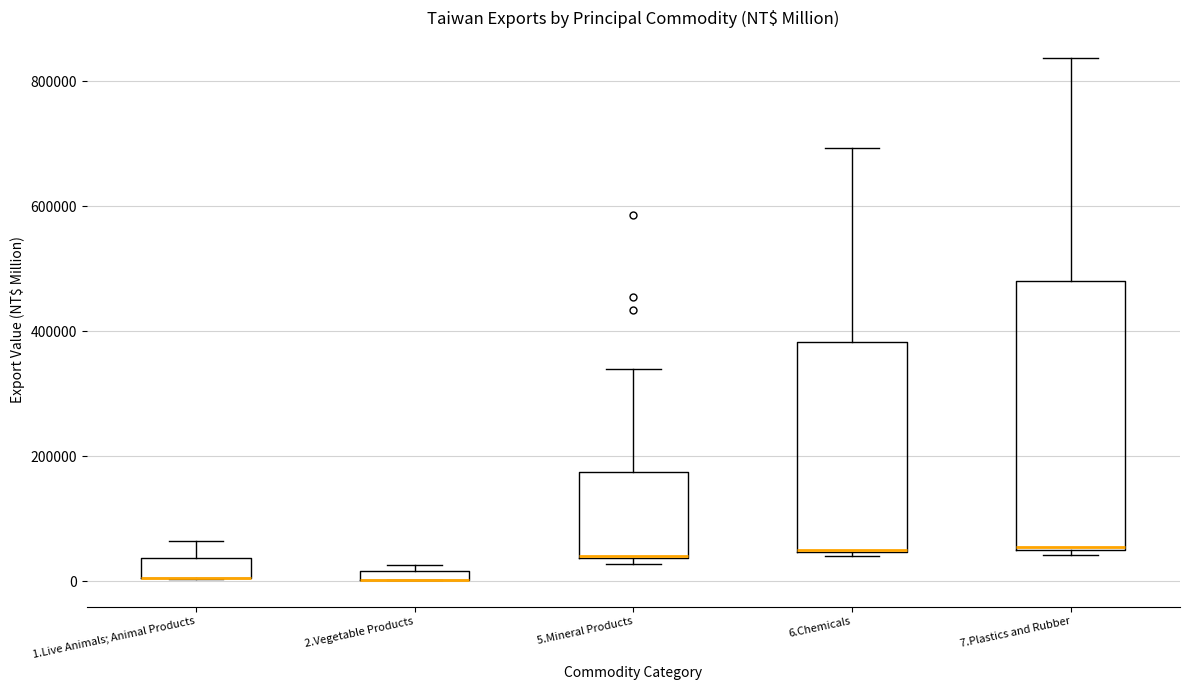

Which box is the tallest, from its lower edge to its upper edge?

7.Plastics and Rubber